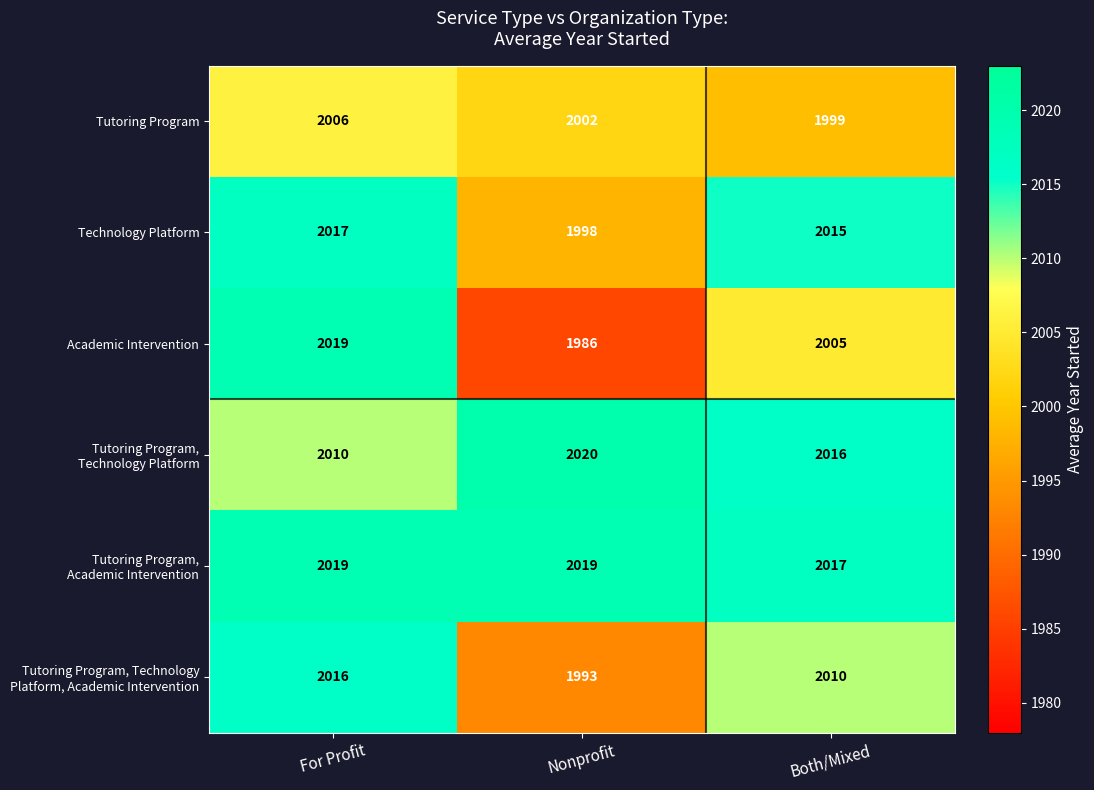

What is the approximate value of Academic Intervention at For Profit?

2019